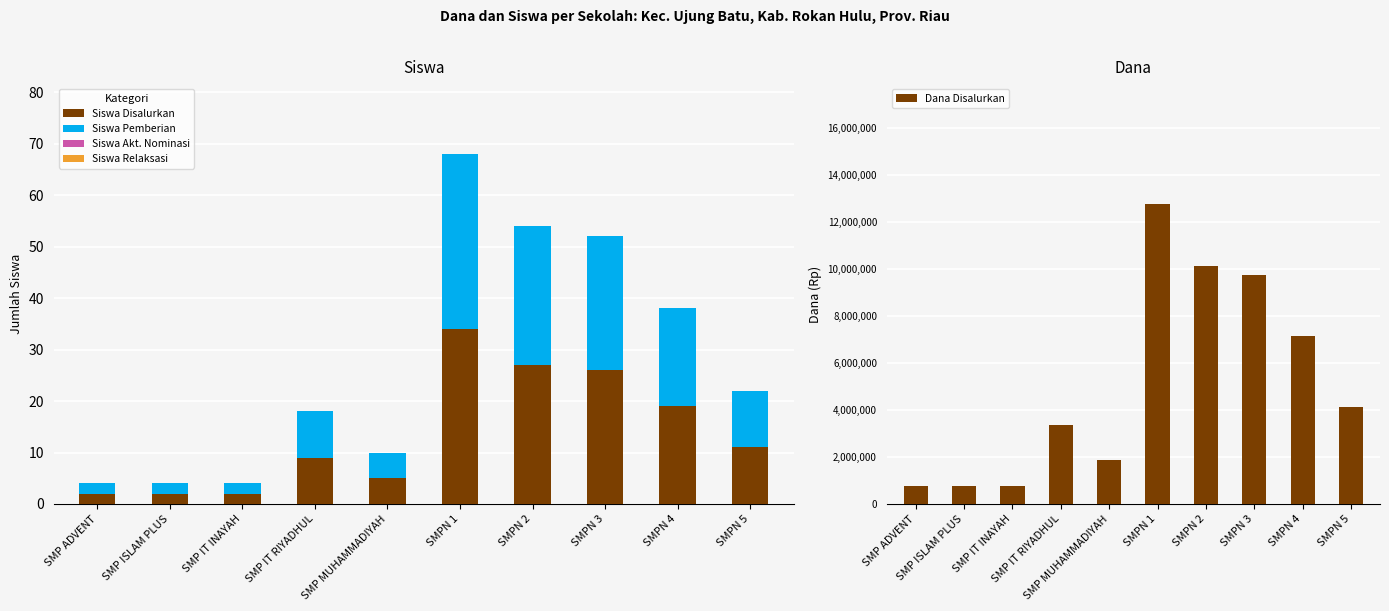

Reading left to right, what are all the values shown in this chart?

Siswa Disalurkan: SMP ADVENT=2	SMP ISLAM PLUS=2	SMP IT INAYAH=2	SMP IT RIYADHUL=9	SMP MUHAMMADIYAH=5	SMPN 1=34	SMPN 2=27	SMPN 3=26	SMPN 4=19	SMPN 5=11
Siswa Pemberian: SMP ADVENT=2	SMP ISLAM PLUS=2	SMP IT INAYAH=2	SMP IT RIYADHUL=9	SMP MUHAMMADIYAH=5	SMPN 1=34	SMPN 2=27	SMPN 3=26	SMPN 4=19	SMPN 5=11
Siswa Akt. Nominasi: SMP ADVENT=0	SMP ISLAM PLUS=0	SMP IT INAYAH=0	SMP IT RIYADHUL=0	SMP MUHAMMADIYAH=0	SMPN 1=0	SMPN 2=0	SMPN 3=0	SMPN 4=0	SMPN 5=0
Siswa Relaksasi: SMP ADVENT=0	SMP ISLAM PLUS=0	SMP IT INAYAH=0	SMP IT RIYADHUL=0	SMP MUHAMMADIYAH=0	SMPN 1=0	SMPN 2=0	SMPN 3=0	SMPN 4=0	SMPN 5=0
Dana Disalurkan: SMP ADVENT=750000	SMP ISLAM PLUS=750000	SMP IT INAYAH=750000	SMP IT RIYADHUL=3375000	SMP MUHAMMADIYAH=1875000	SMPN 1=12750000	SMPN 2=10125000	SMPN 3=9750000	SMPN 4=7125000	SMPN 5=4125000